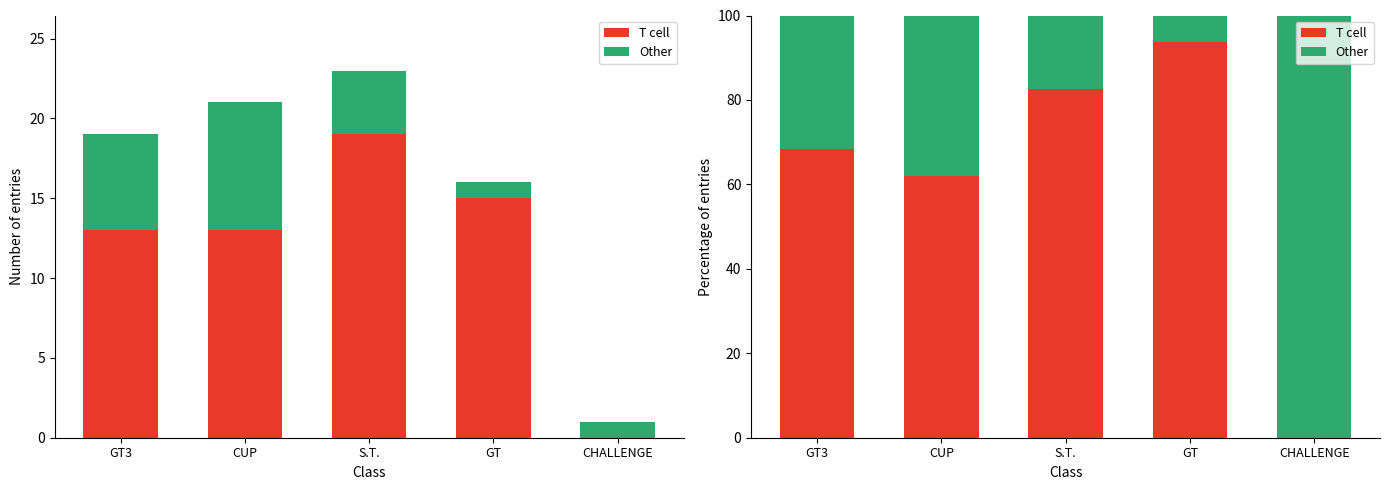

Count the number of data series in this chart.

2